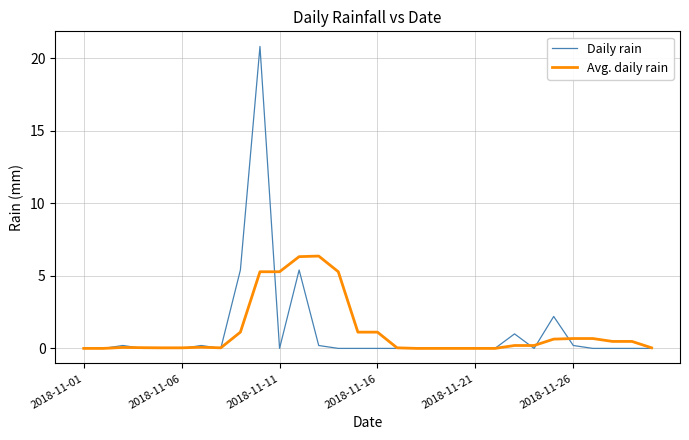

Rank the series by their maximum value, from lowest to highest.

Avg. daily rain, Daily rain